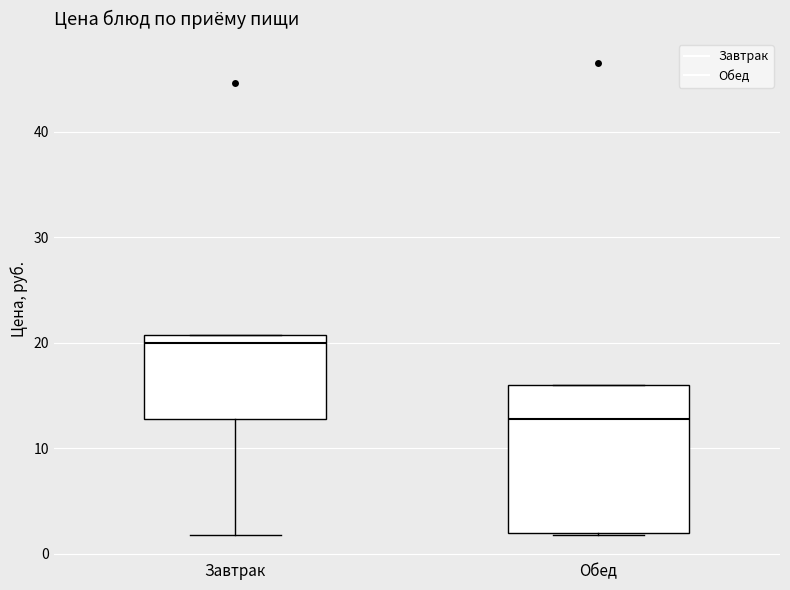

Which box's median line is the lowest?

Обед